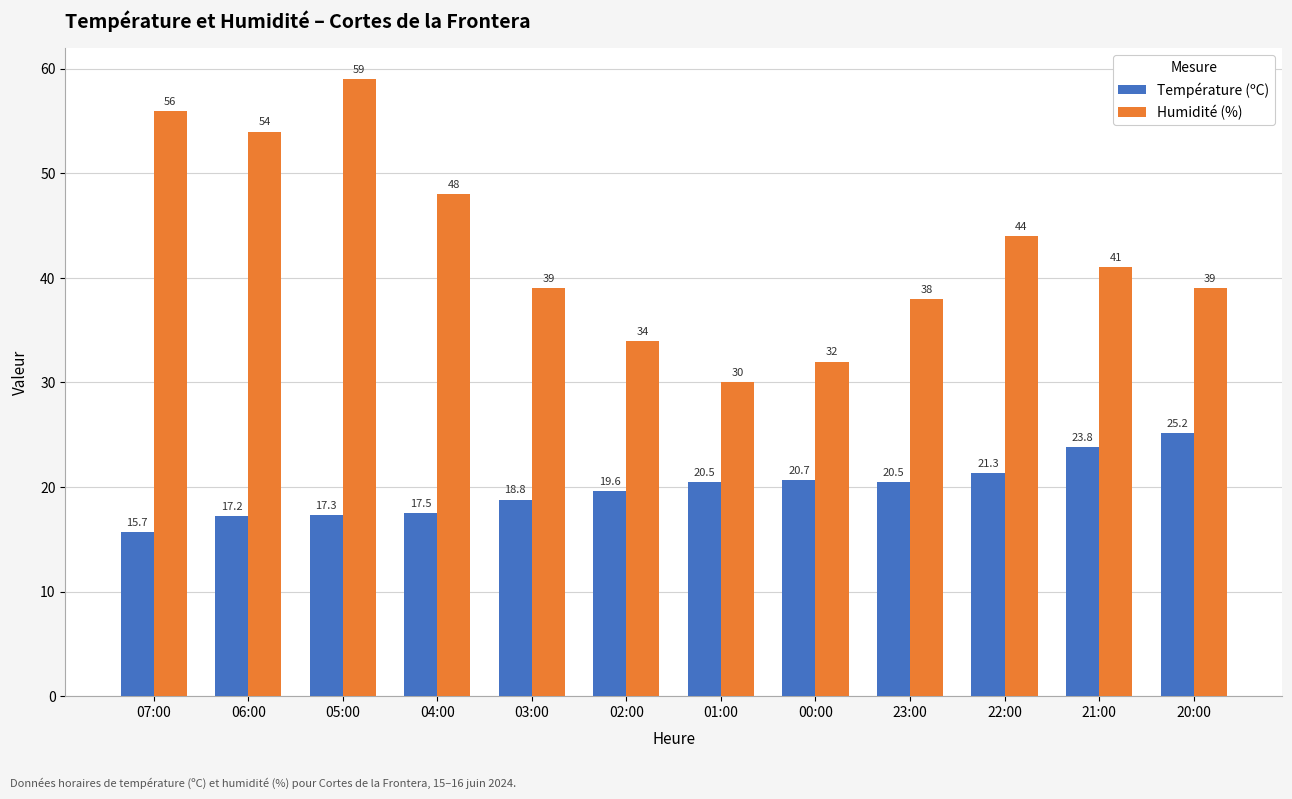

What is the difference between the maximum and second lowest values in the Température (ºC) series?

8.0